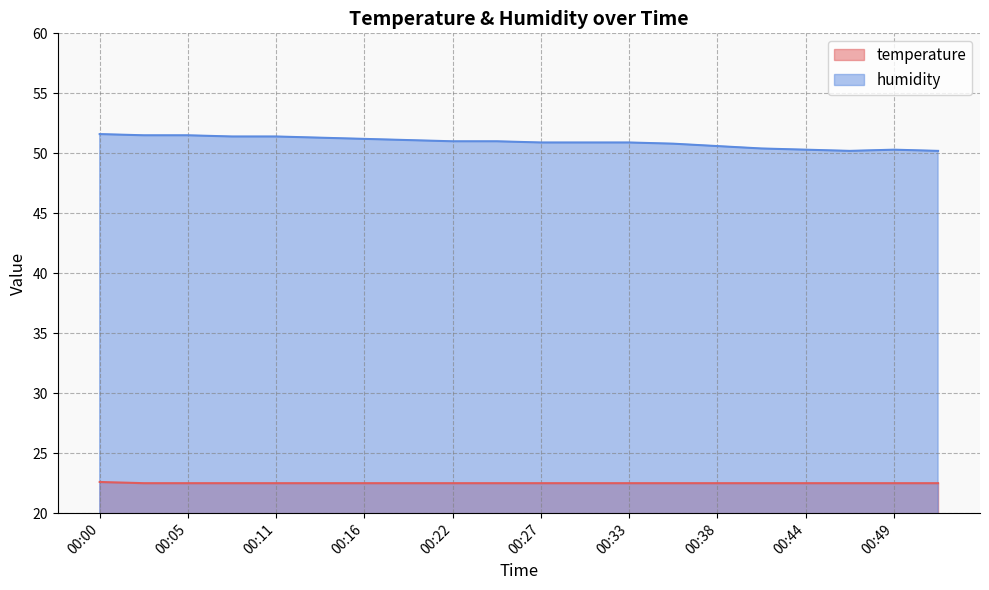

What is the value of the humidity point at the 16th from the left?

50.4